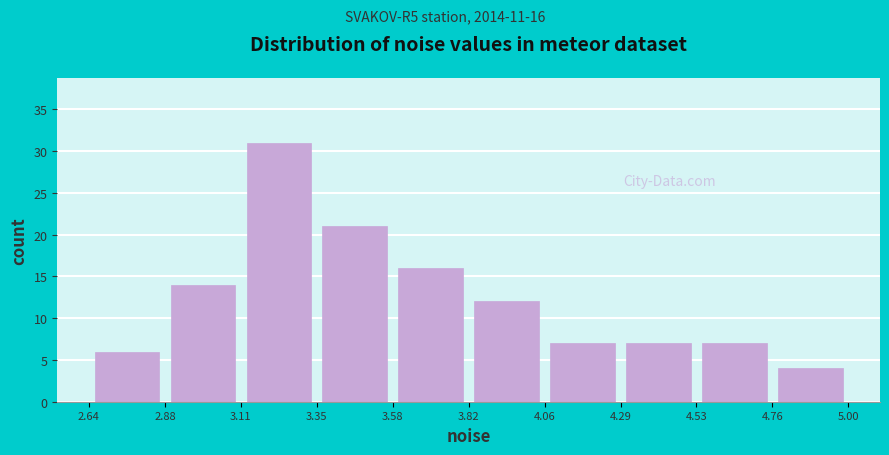

Over which range of the x-axis is the bar tallest?

3.11 to 3.35